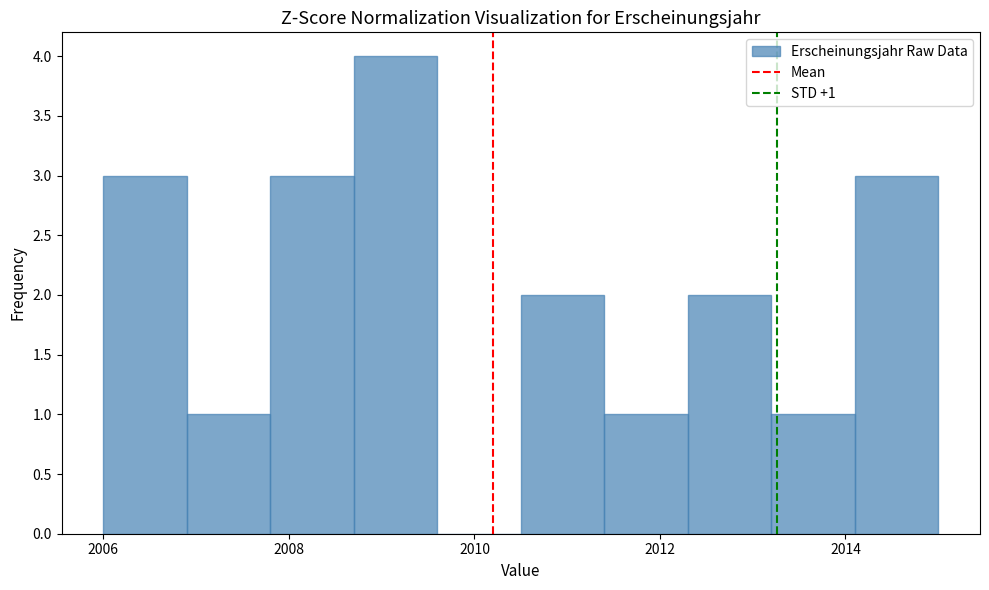

Which range on the x-axis has the tallest bar?

2008.7 to 2009.6